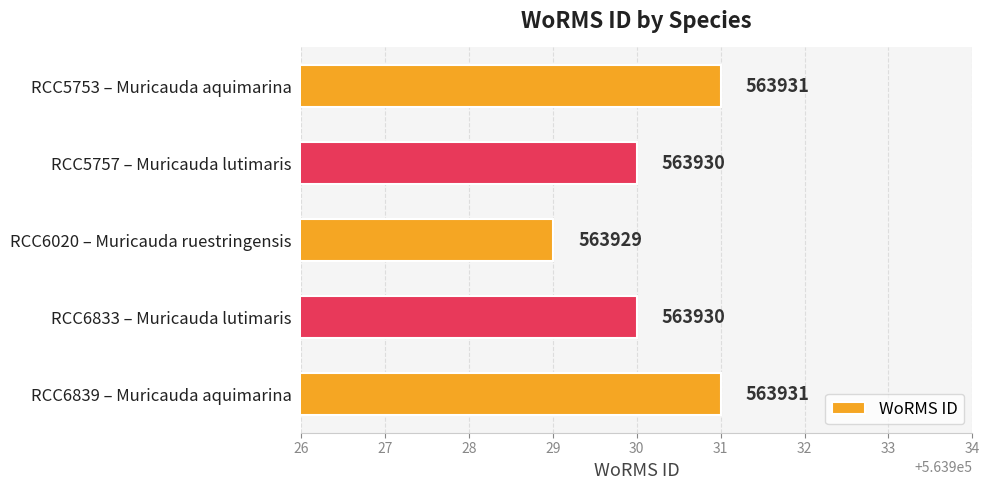

The chart shows a value of 770965 at RCC5753 – Muricauda aquimarina. True or false?

False